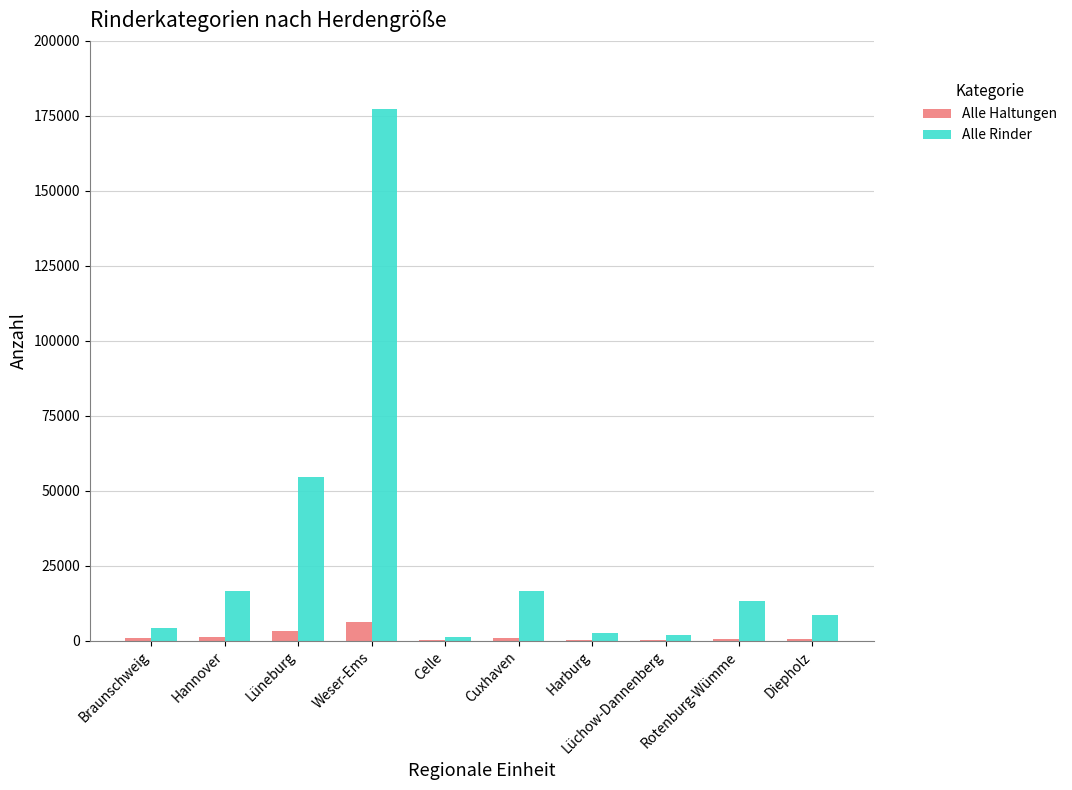

The Alle Rinder series shows 8566 at Diepholz. True or false?

True